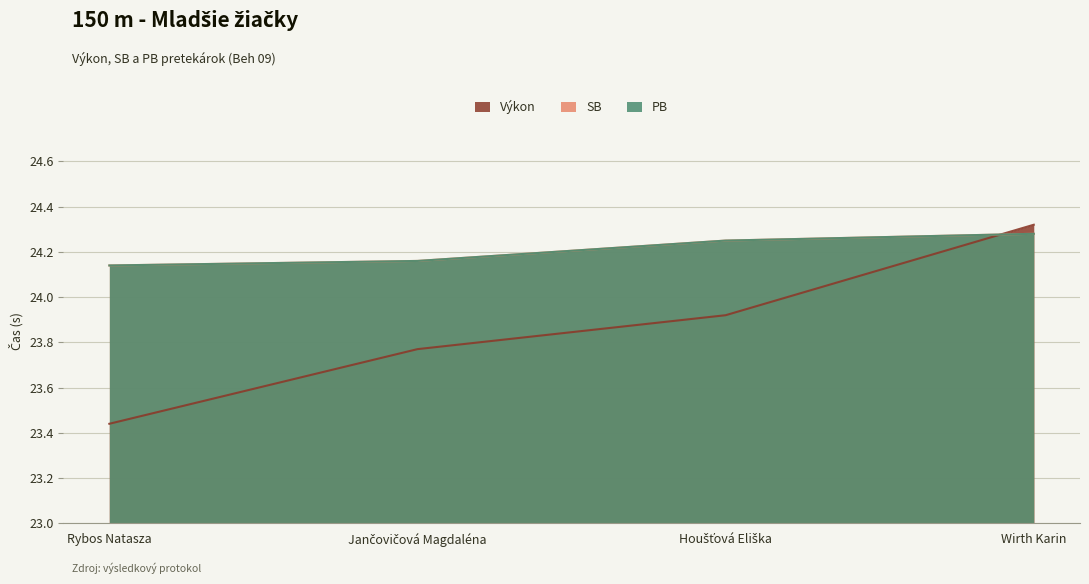

Between Houšťová Eliška and Jančovičová Magdaléna, which is larger?

Houšťová Eliška